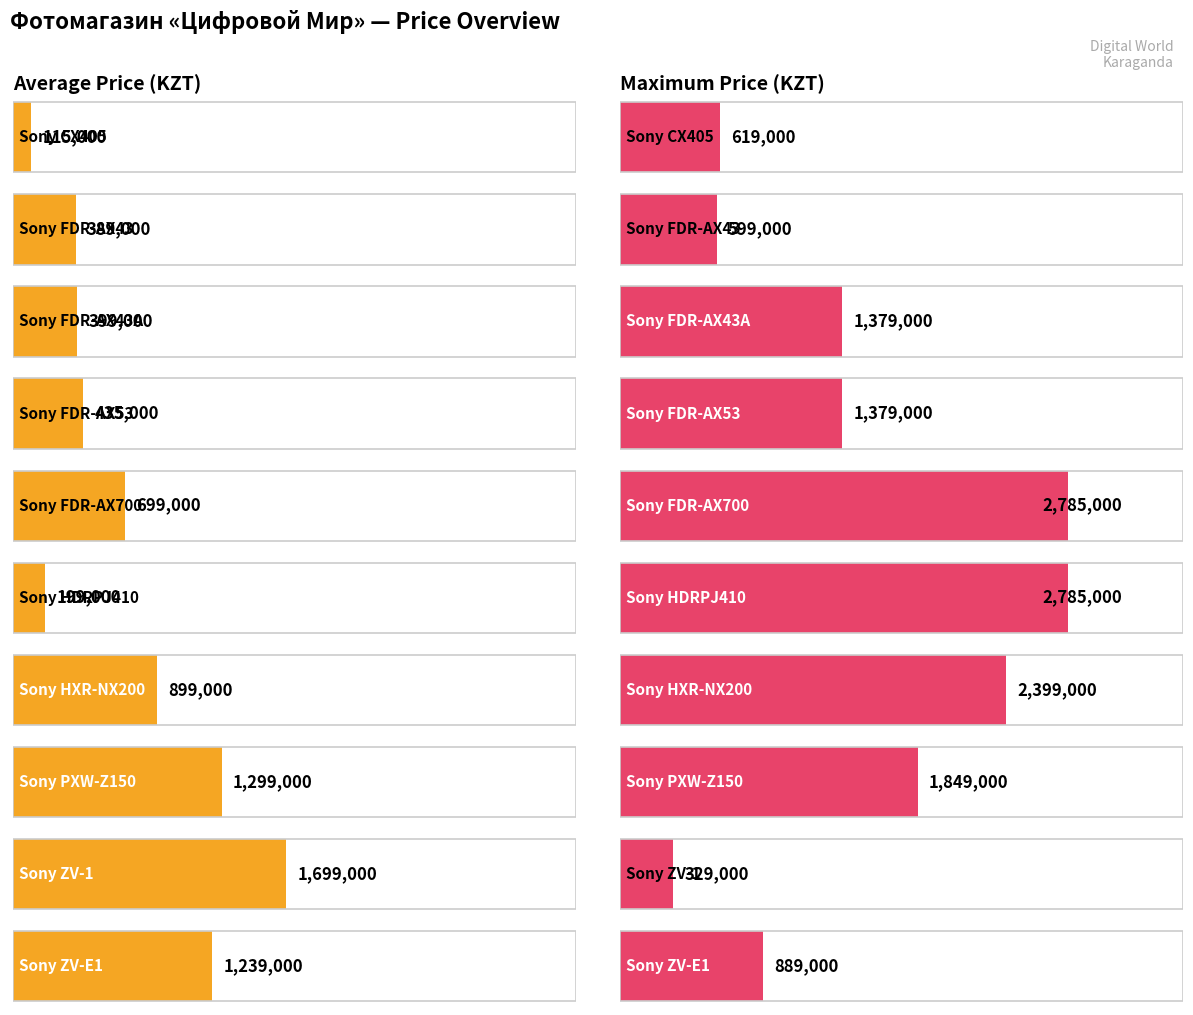

Is the value of Maximum utilization at Sony PXW-Z150 greater than the value of Average utilization at Sony CX405?

Yes